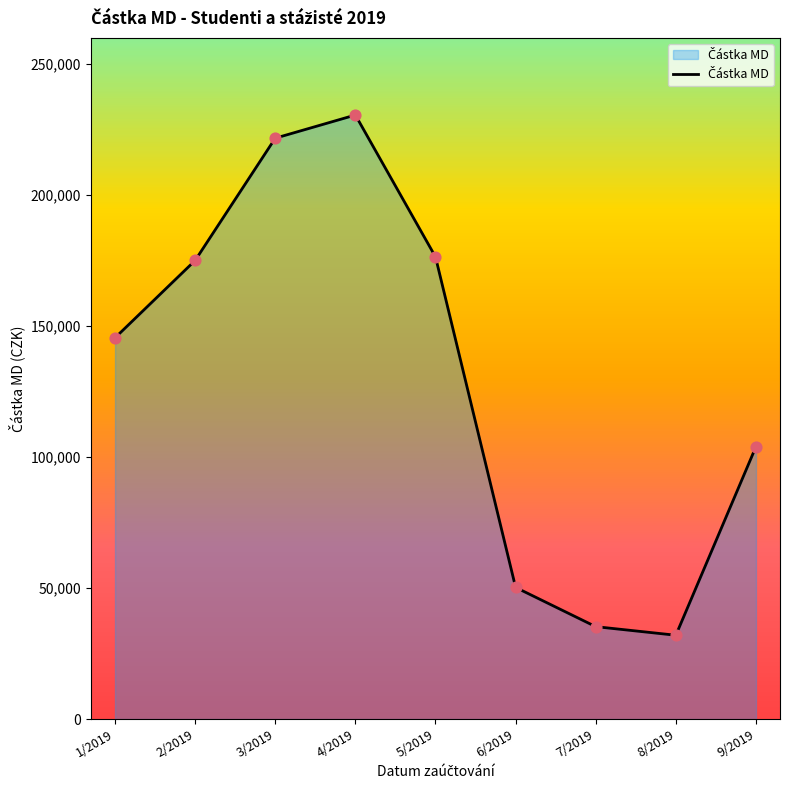

What is the change in value from 1/2019 to 9/2019?

-41545.8